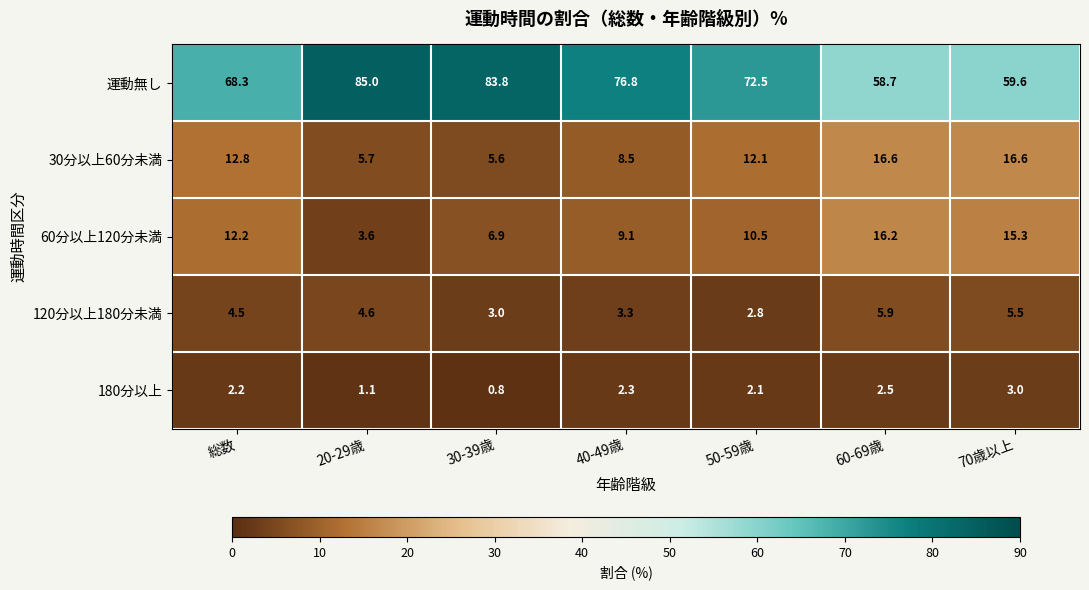

List the series in order of their peak value, lowest first.

180分以上, 120分以上180分未満, 60分以上120分未満, 30分以上60分未満, 運動無し